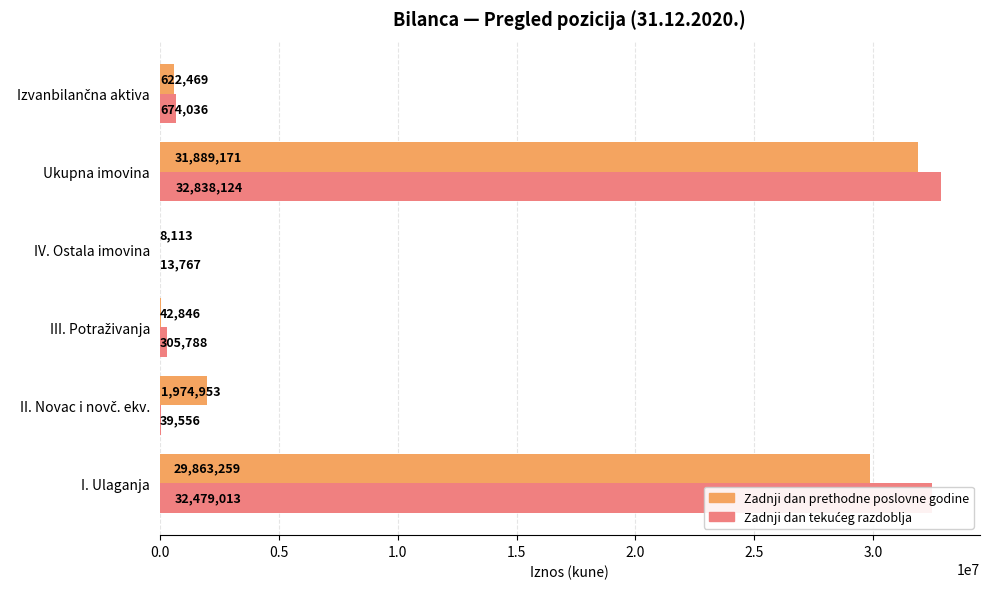

Where is Zadnji dan prethodne poslovne godine nearest to the value 15948642?

I. Ulaganja